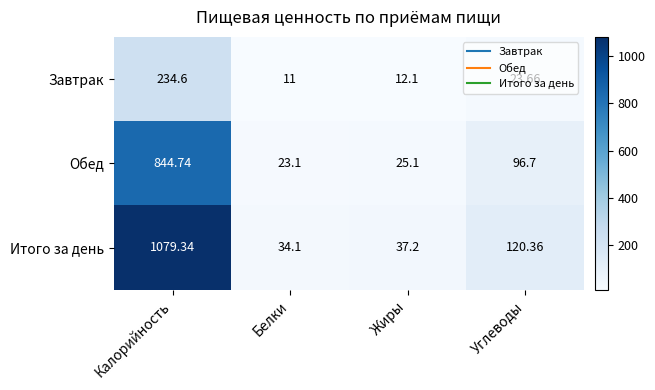

List the series in order of their peak value, highest first.

Итого за день, Обед, Завтрак